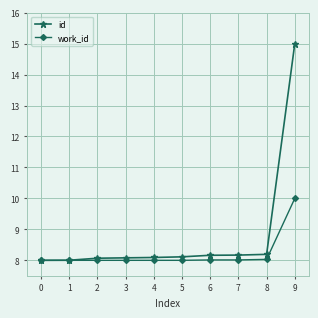

Does the chart display data point markers on the line(s)?

Yes